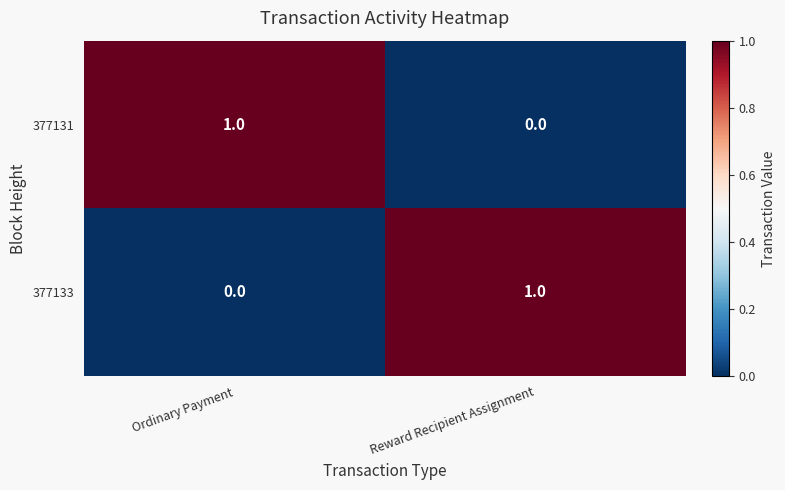

The 377131 series shows 1 at Reward Recipient Assignment. True or false?

False